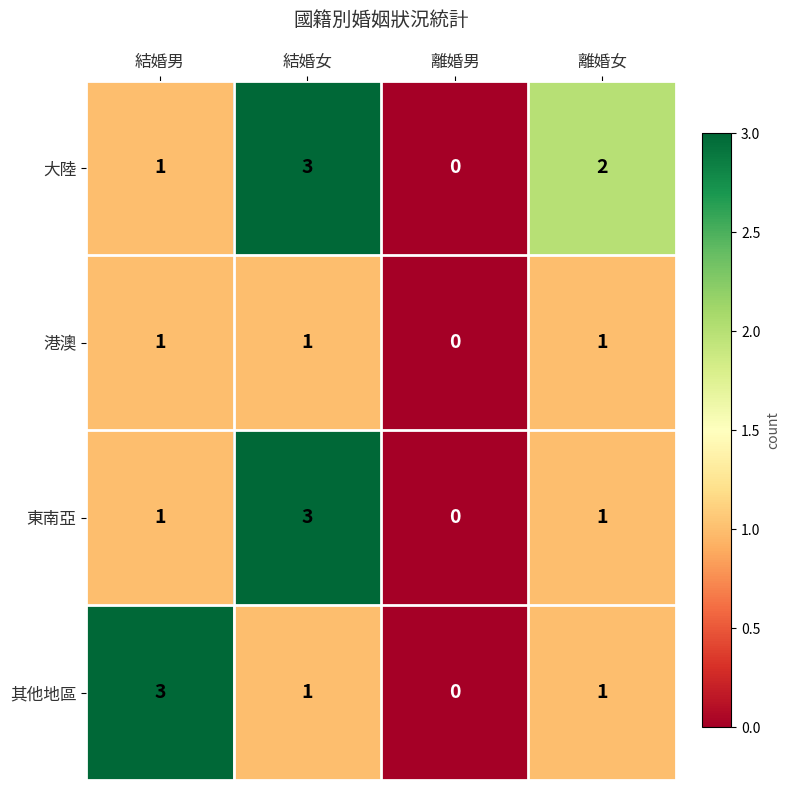

The 港澳 series shows 0 at 離婚男. True or false?

True